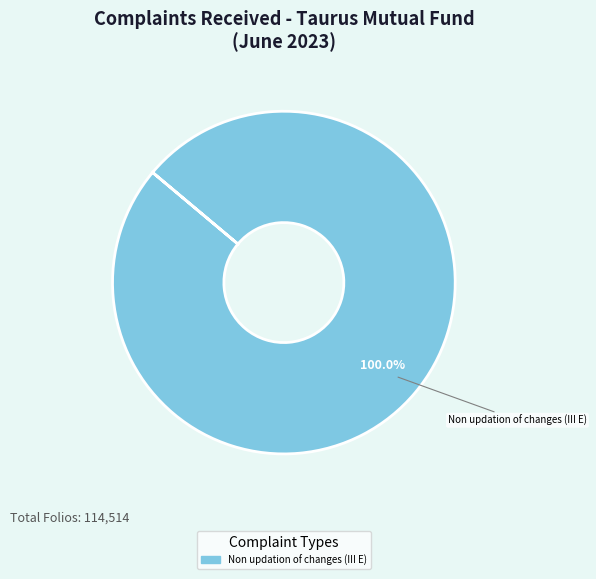

Does any single category account for the majority?

Yes